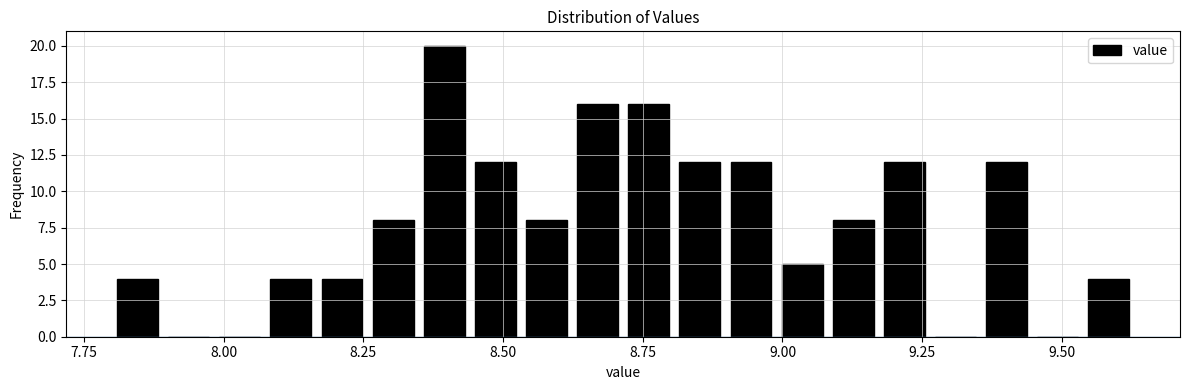

Read against the x-axis, roughly where is the centre of the tallest bar?

8.40